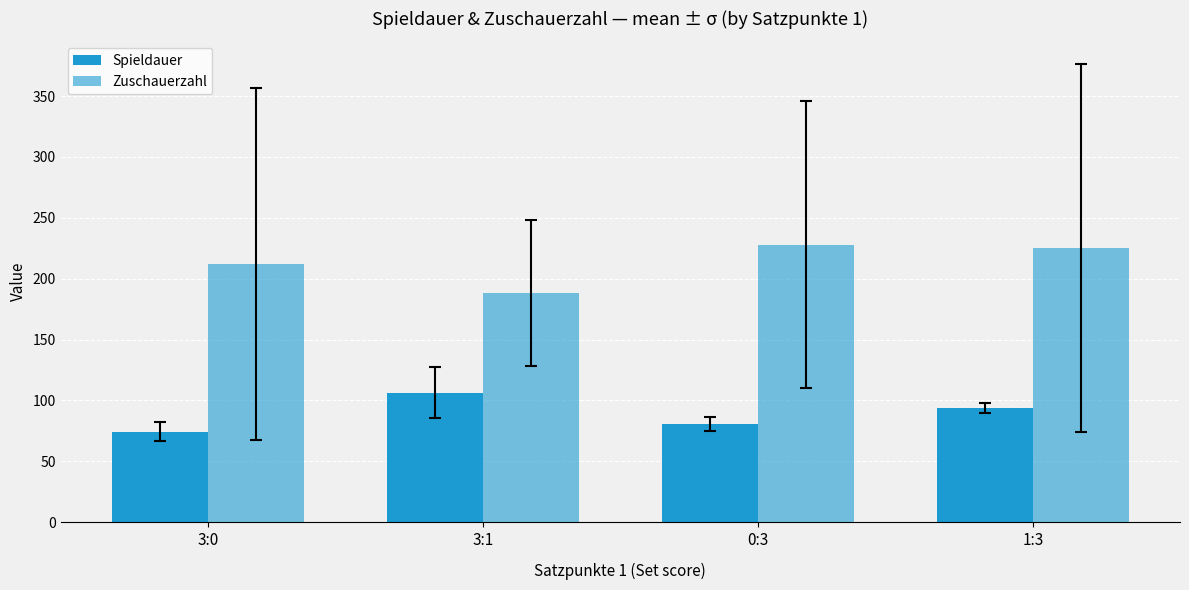

What is the maximum value for Spieldauer?

106.4